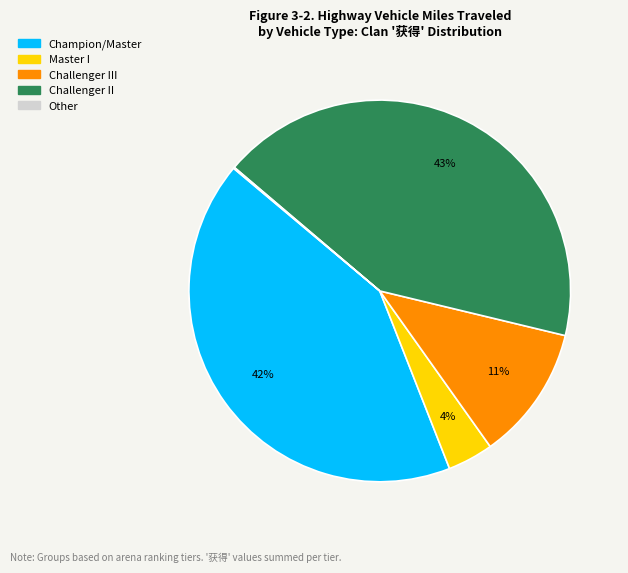

Does any single category account for the majority?

No